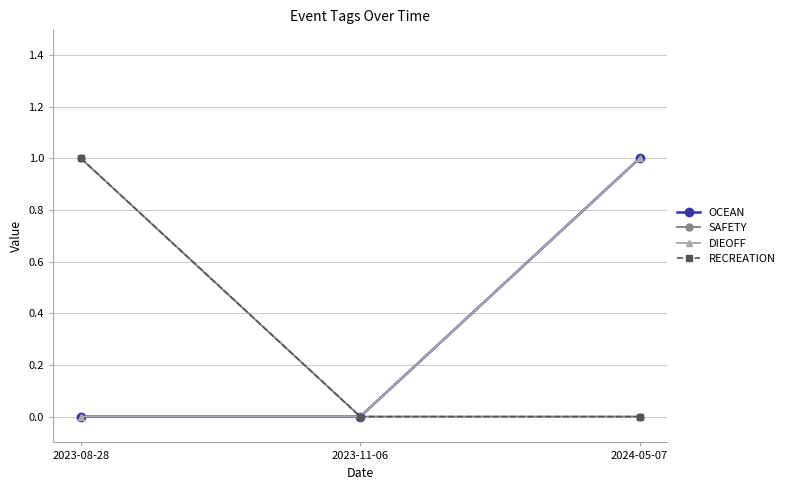

Does the chart have visible grid lines?

Yes